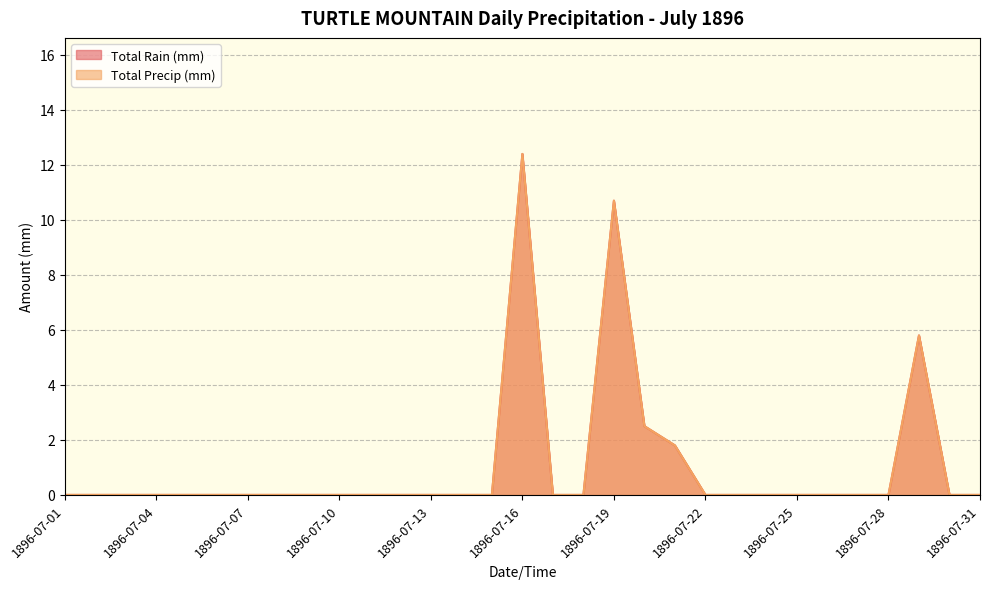

How many values in the Total Rain (mm) series exceed 0?

5